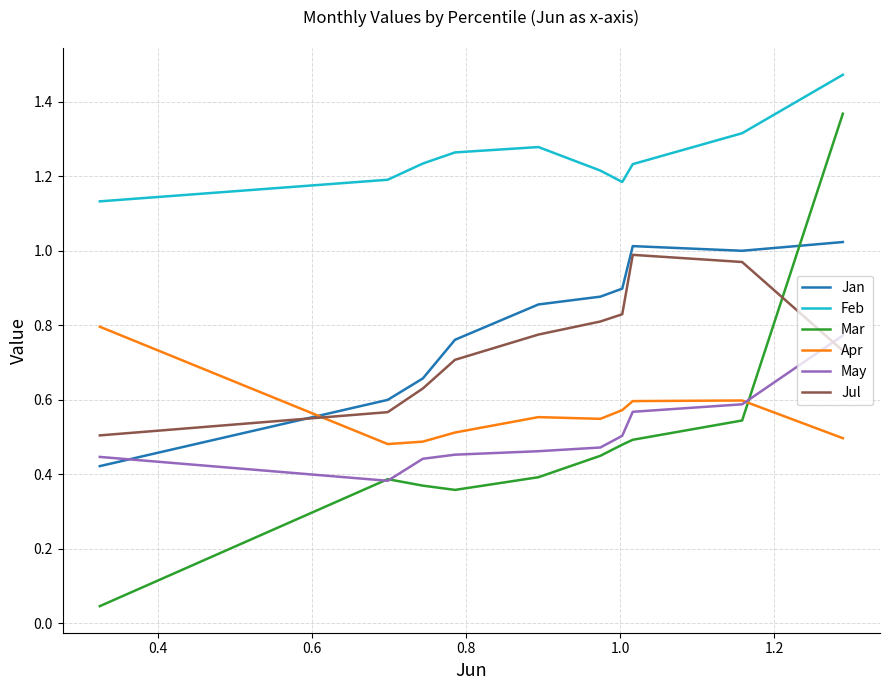

True or false: Jan and Jul cross at least once.

True